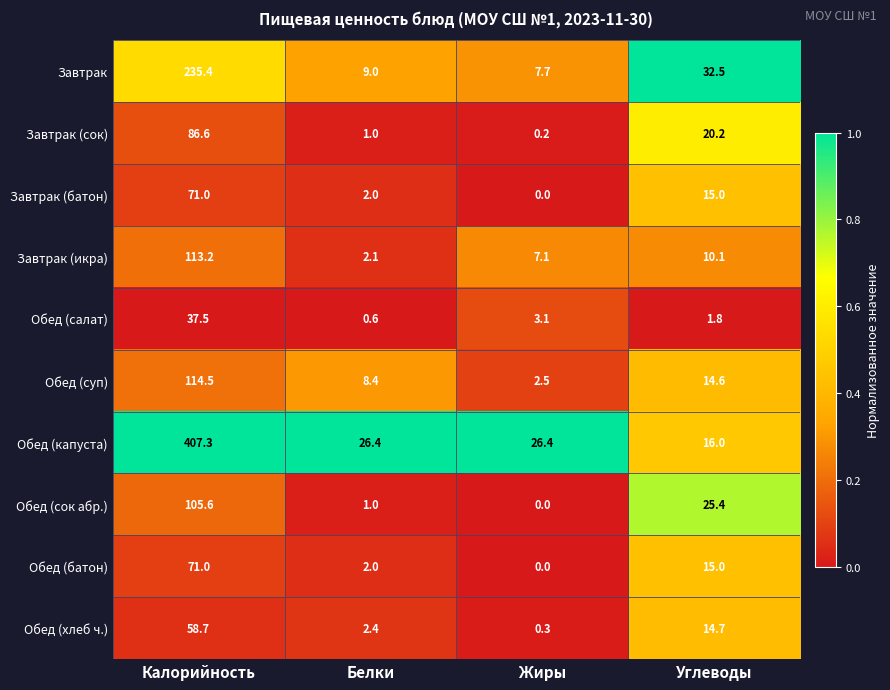

At which category is the sum across all series the highest?

Калорийность